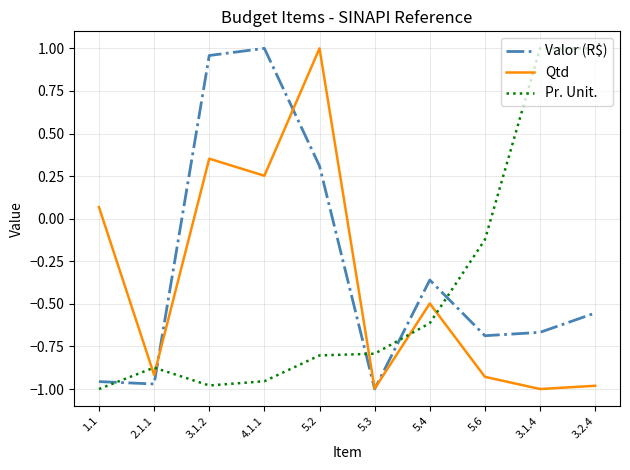

What is the difference between the Qtd values at 4.1.1 and 3.1.4?

1.3